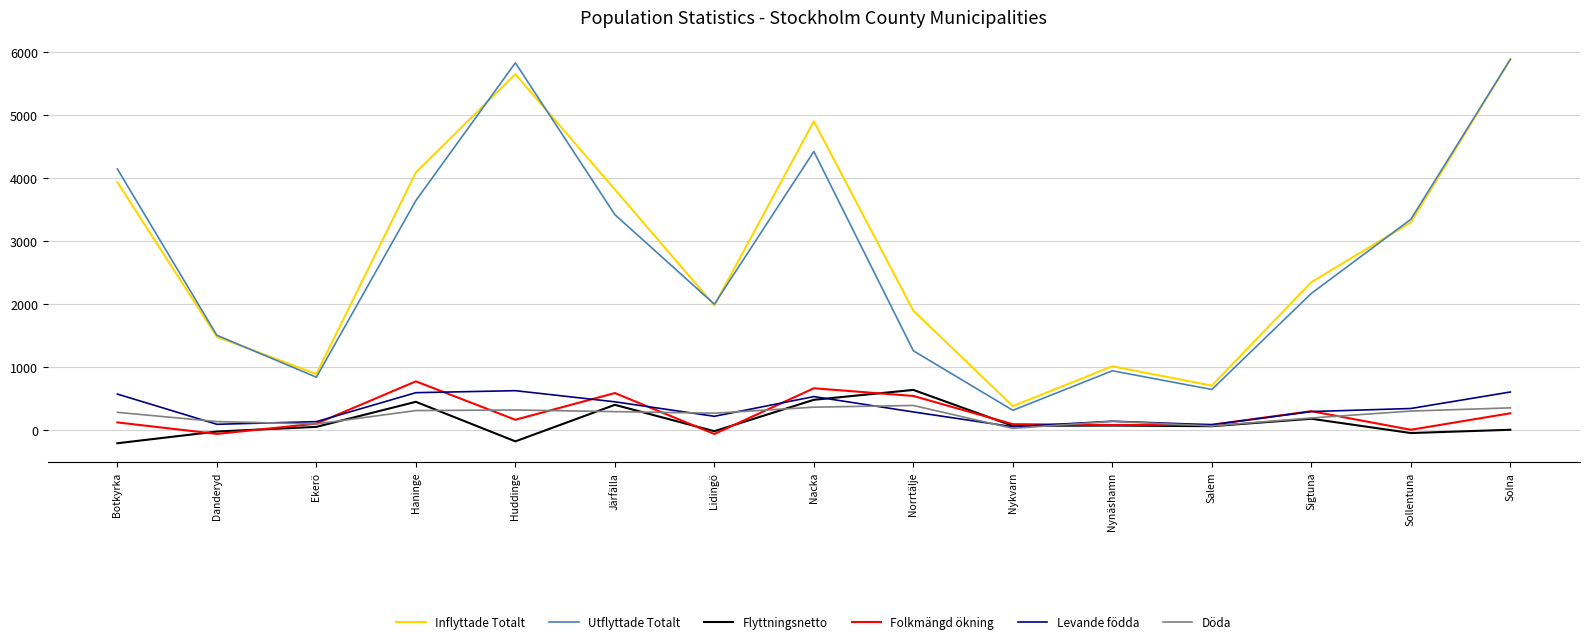

Where does the Utflyttade Totalt series first go above 2170?

Botkyrka